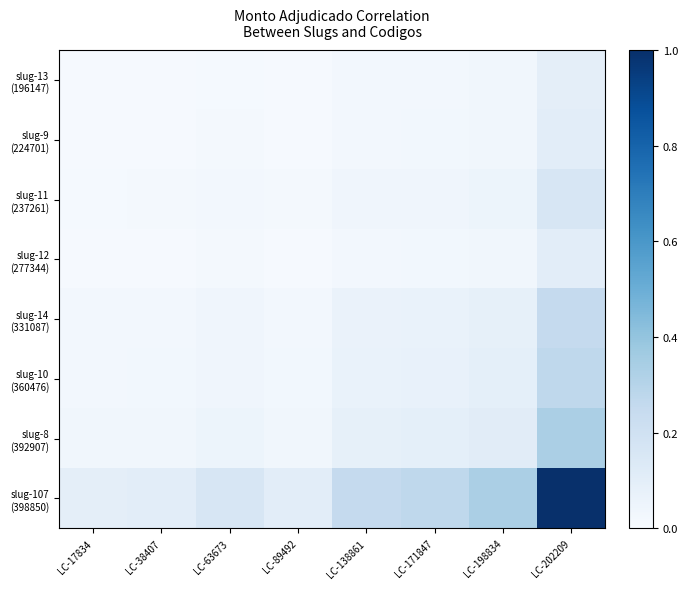

At which category does the chart reach its minimum across all series?

LC-17834